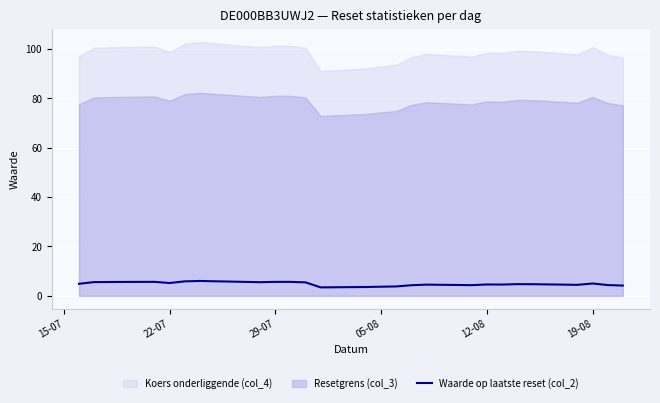

What is the maximum value for Waarde op laatste reset (col_2)?

6.0